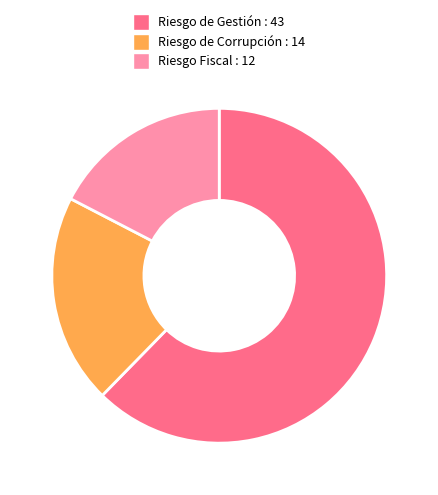

How many segments does this pie chart have?

3